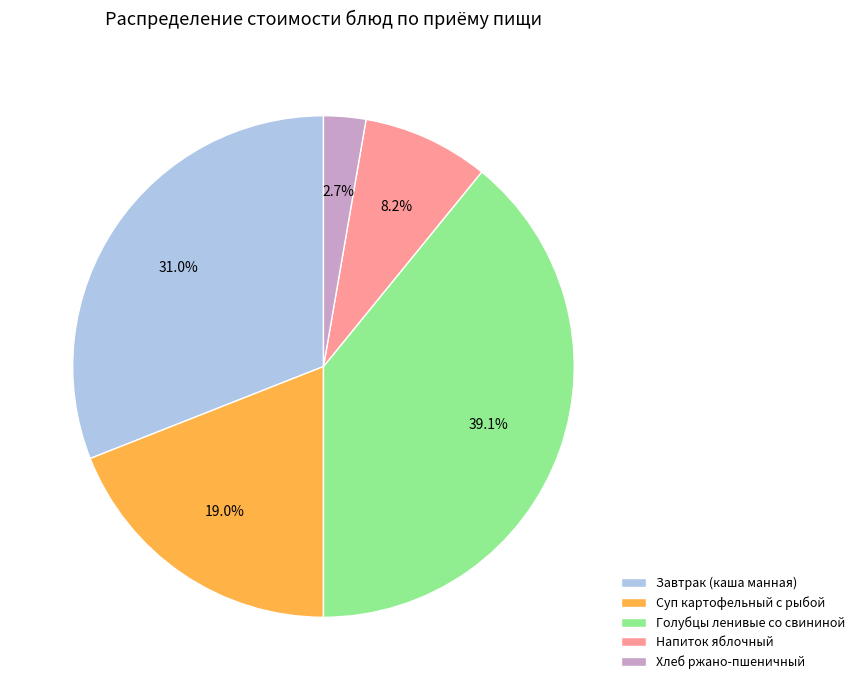

Does Хлеб ржано-пшеничный represent more than half of the total?

No